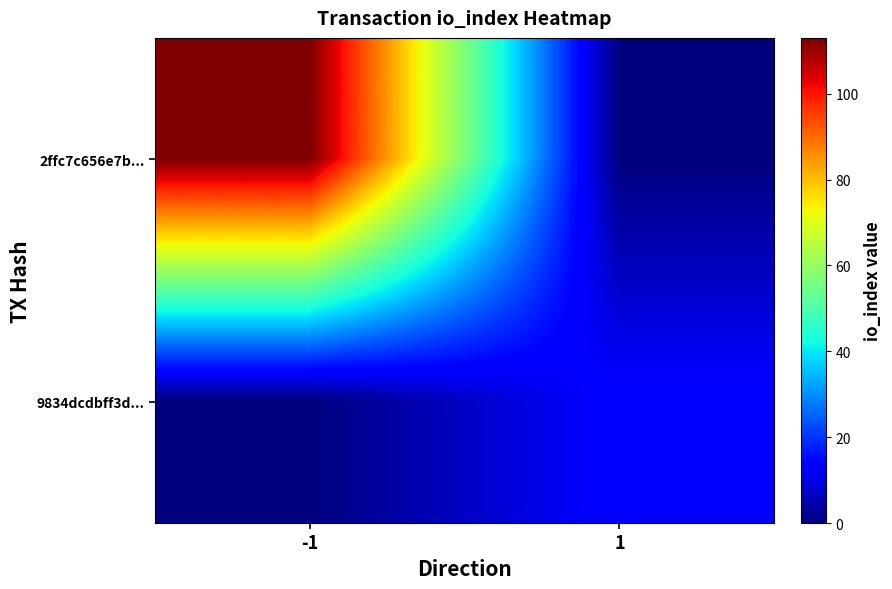

What is the difference between the highest and lowest values at -1?

113